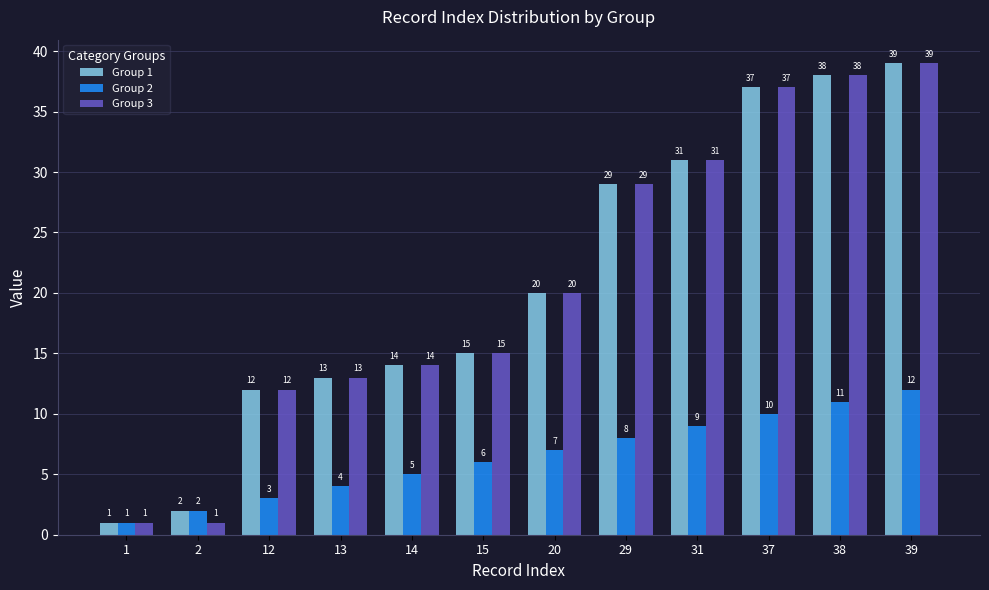

How many distinct data groups are displayed?

3